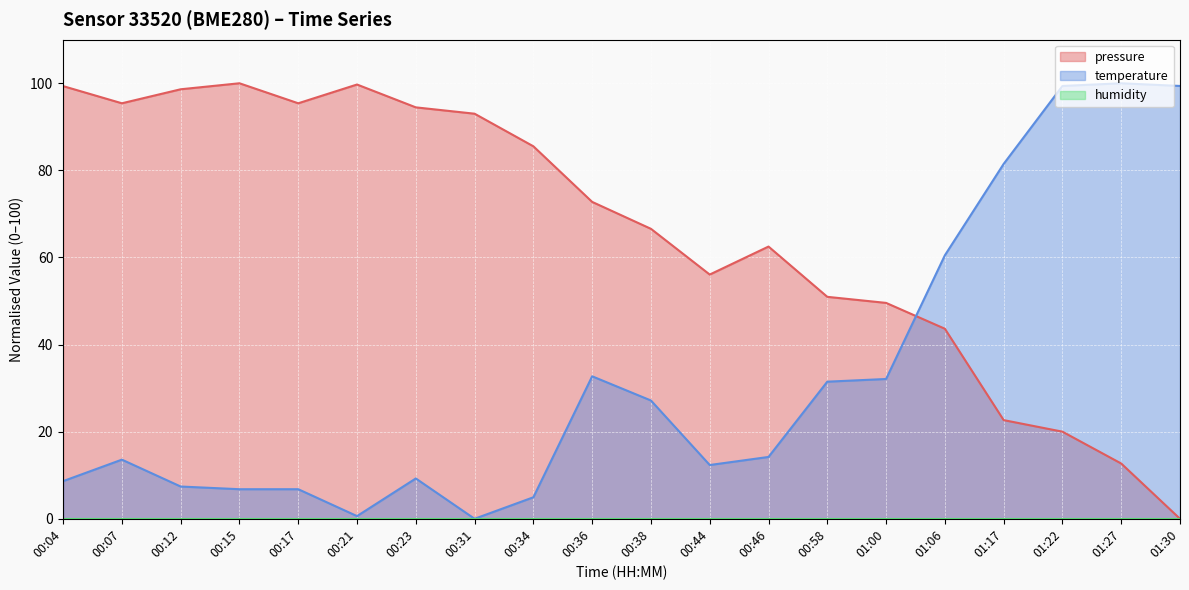

At which category does pressure reach its first local peak?

00:15